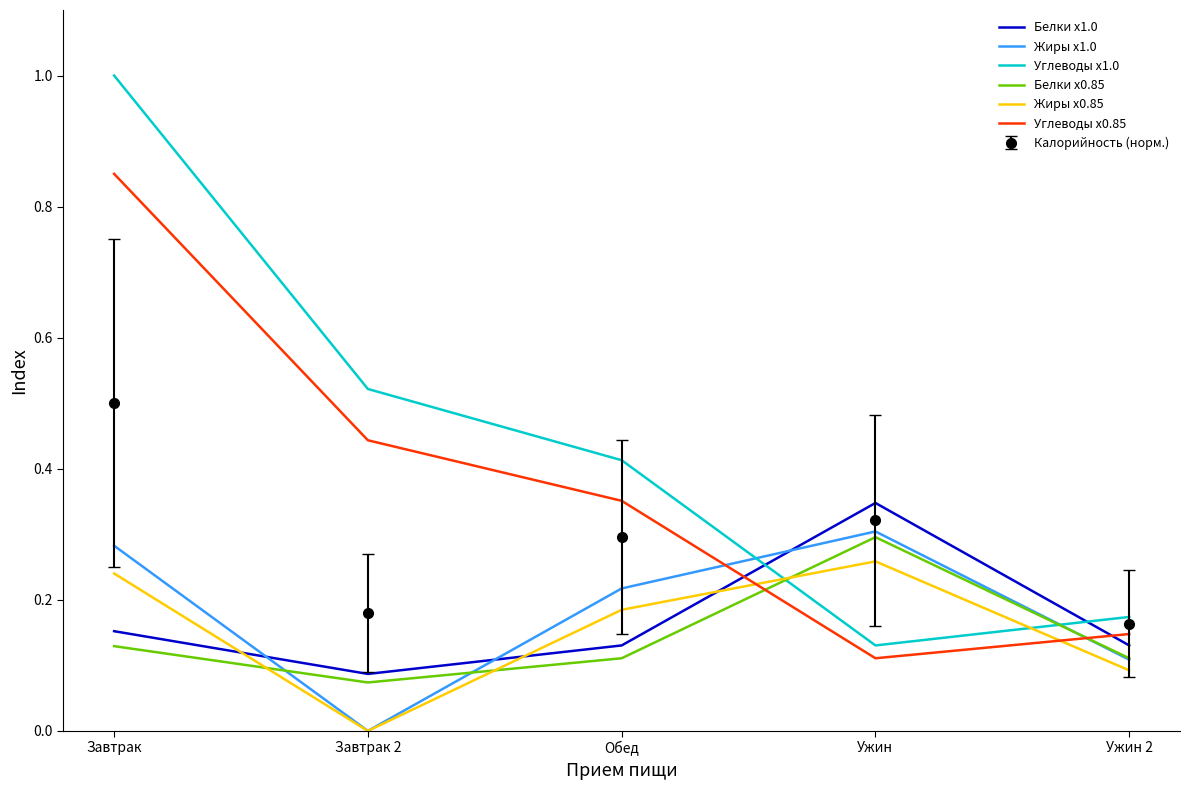

True or false: Белки x1.0 and Жиры x0.85 intersect in this chart.

True